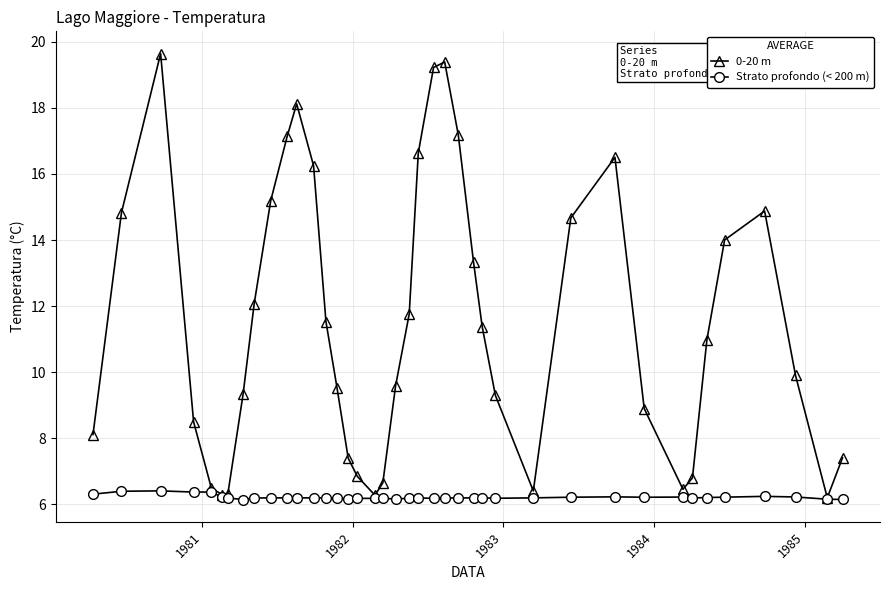

What is the sum of all 0-20 m values?

457.5